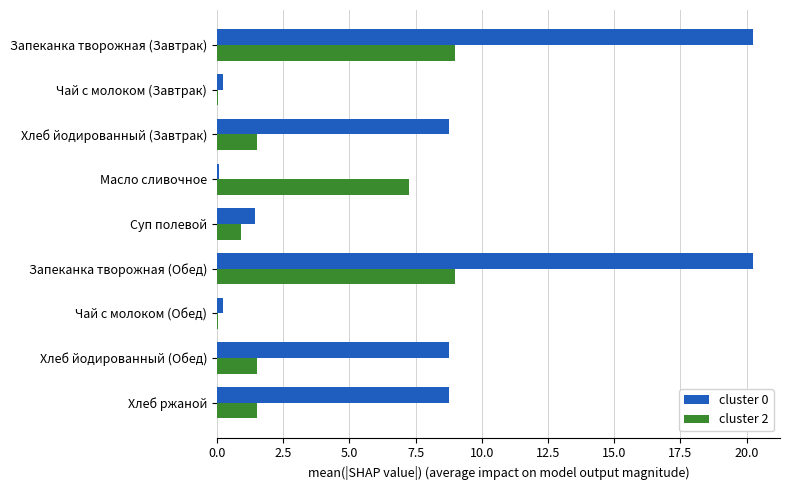

The value of cluster 2 at Запеканка творожная (Завтрак) is 9.0. True or false?

True